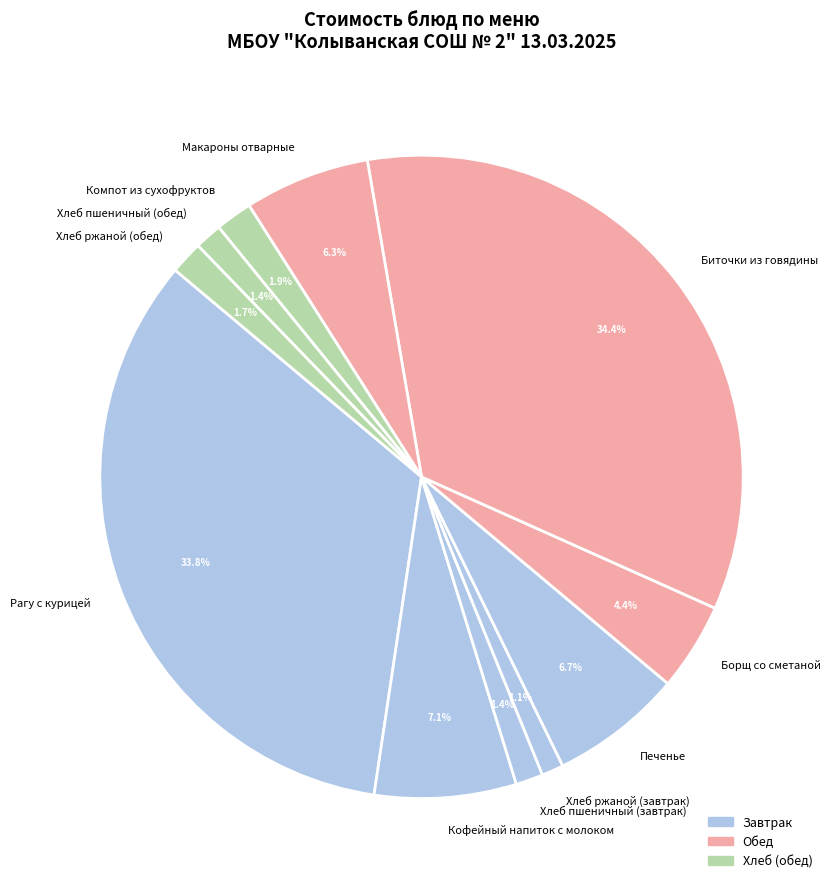

Approximately how many times larger is the value at Хлеб ржаной (завтрак) compared to Хлеб пшеничный (завтрак)?

0.8